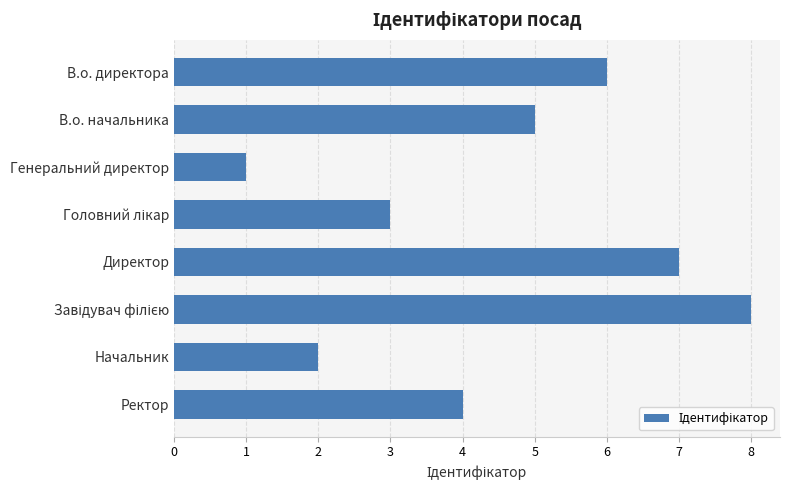

How many categories are shown in the chart?

8